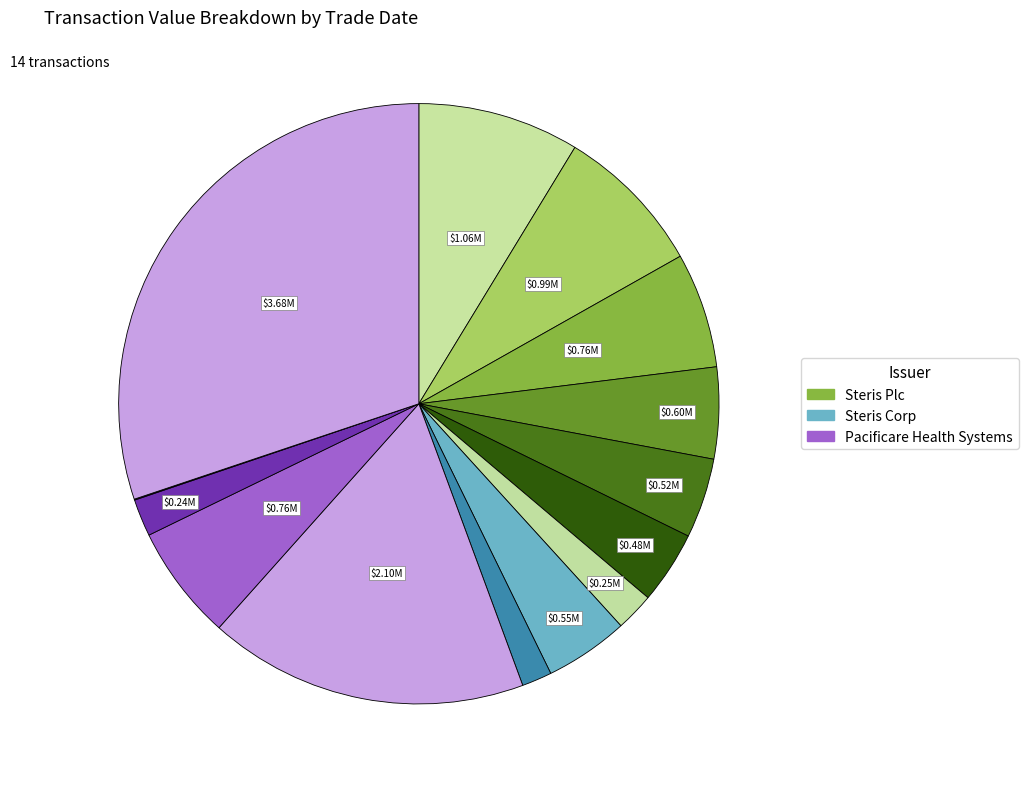

To the nearest percent, what is the difference between the largest and smallest slice percentages?

30%